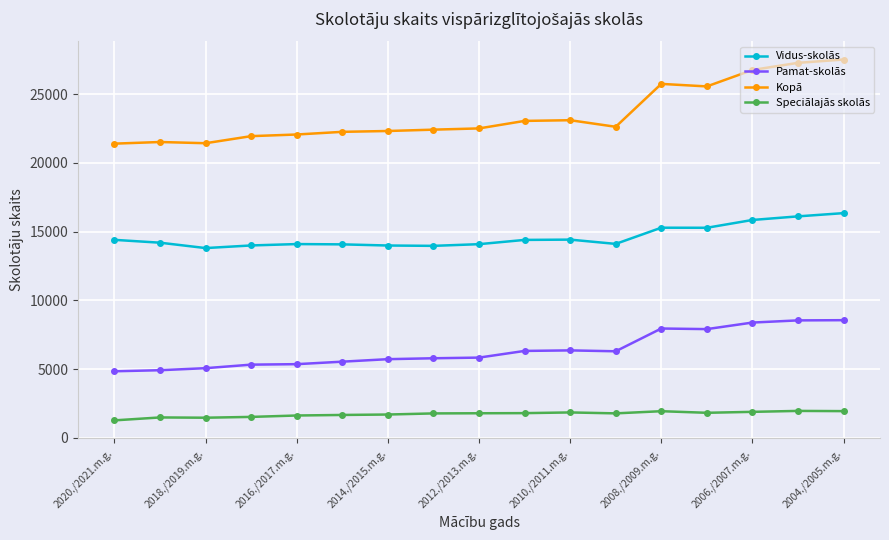

Which series has the widest spread of values?

Kopā